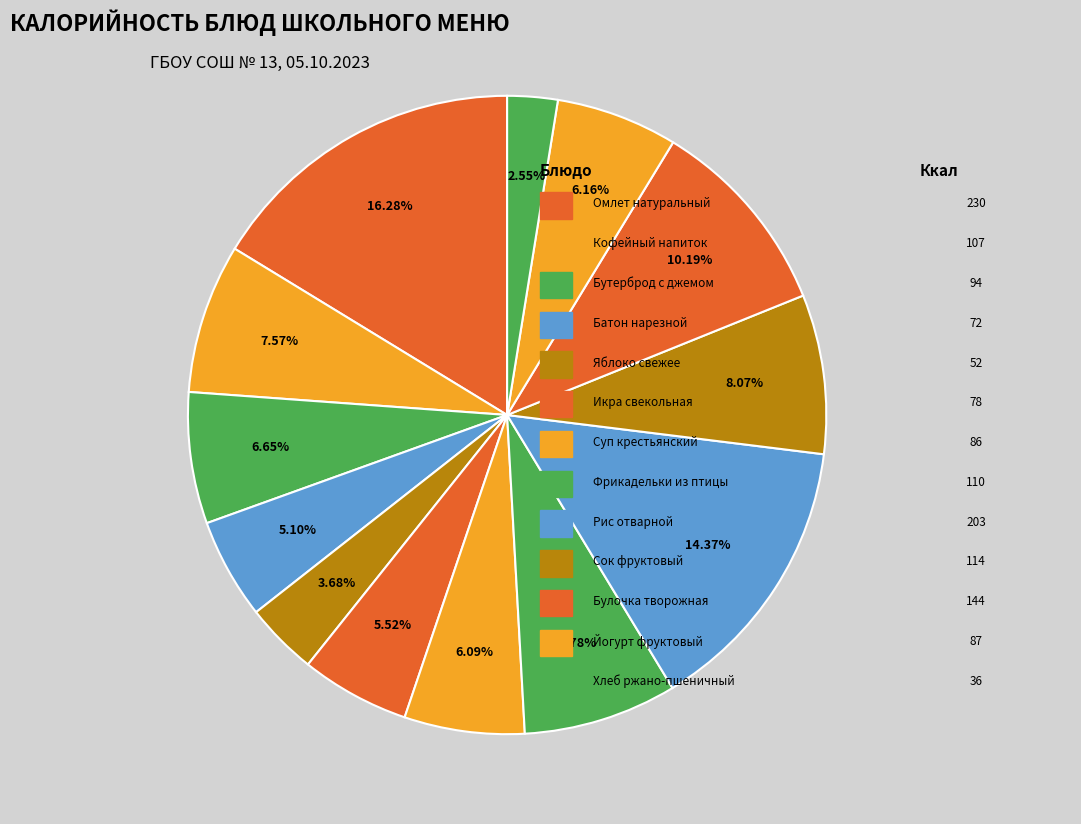

Count the number of slices in the pie.

13